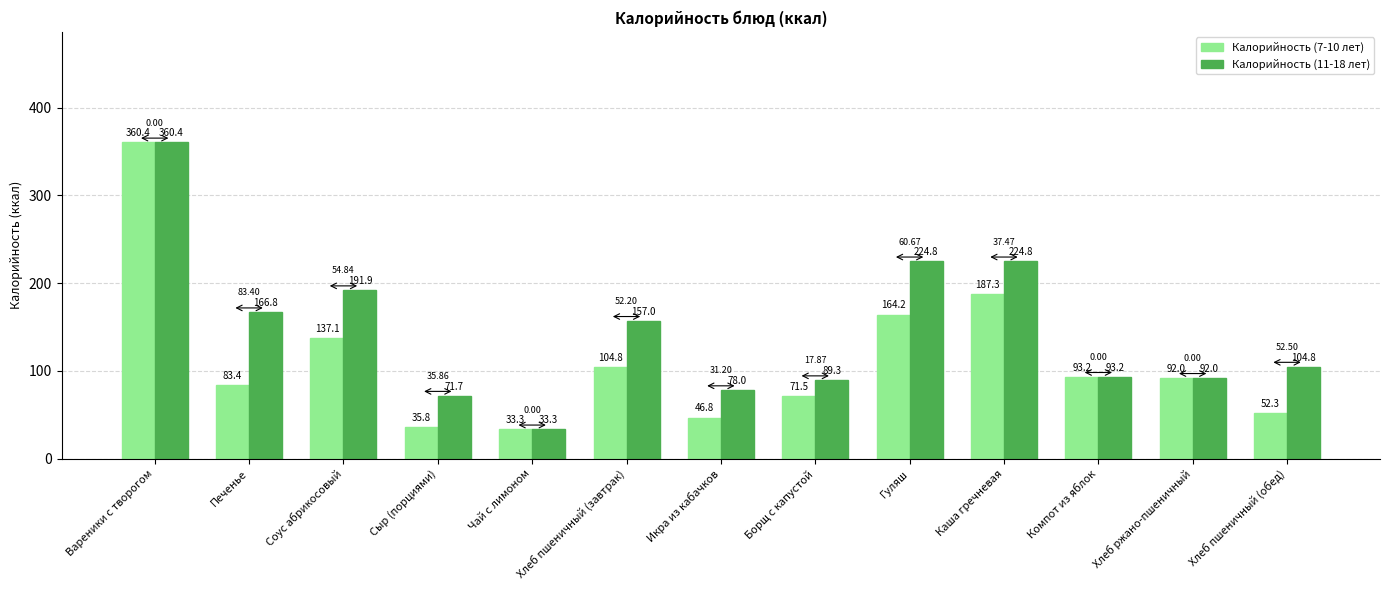

What is the difference between the second highest and minimum values in the Калорийность (7-10 лет) series?

154.1